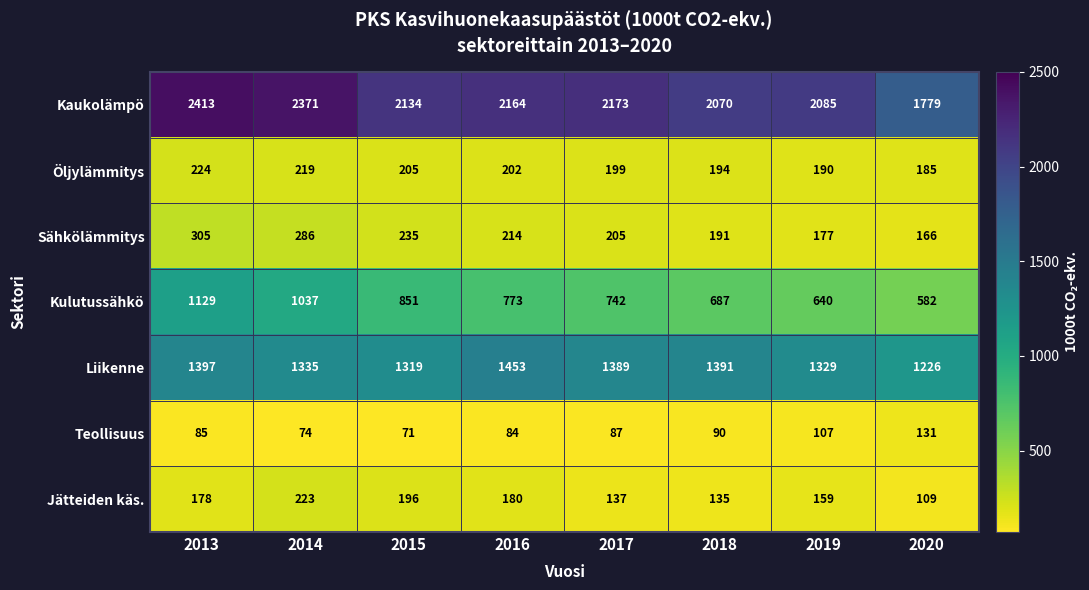

Which series has the widest spread of values?

Kaukolämpö